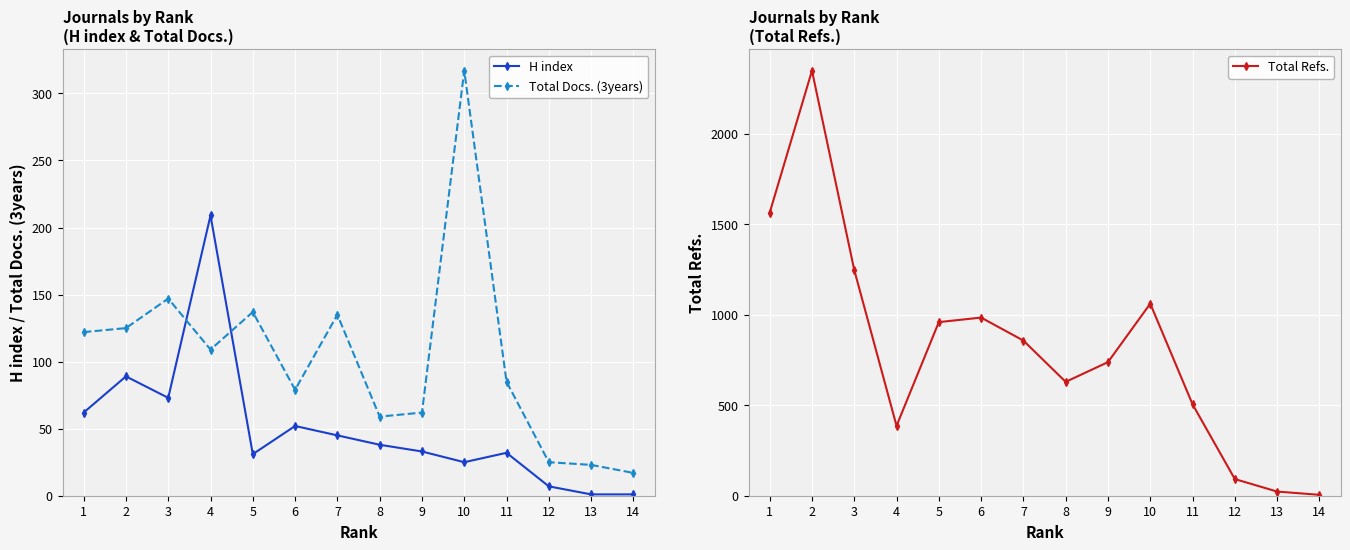

What is the difference between the highest and lowest values at 1?

1501